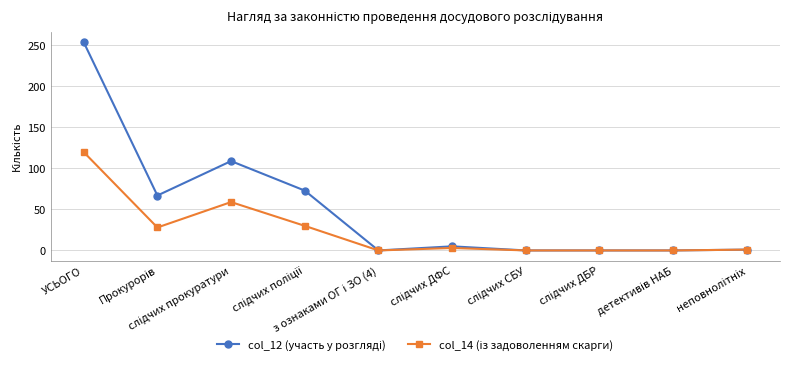

At how many categories does at least one series exceed 23?

4